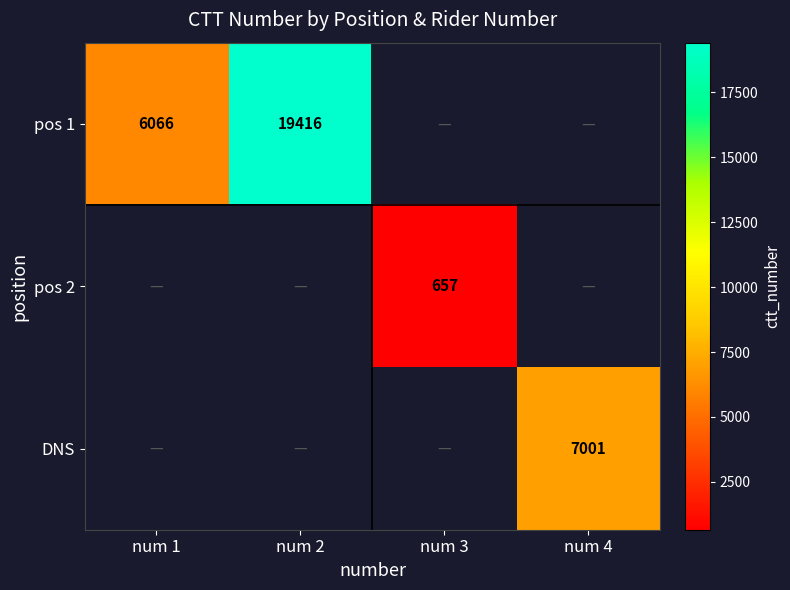

Count the number of data series in this chart.

3